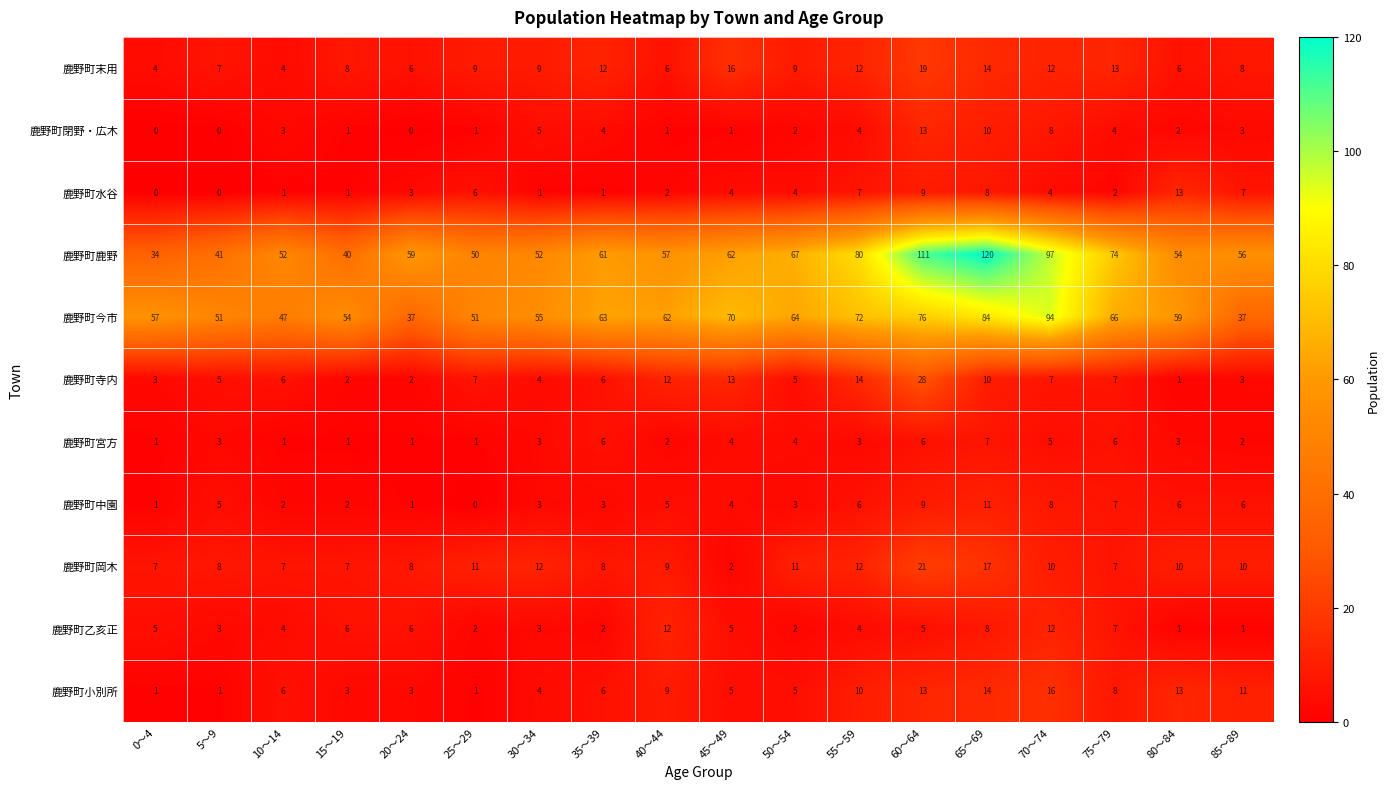

What is the average value of the 鹿野町水谷 series?

4